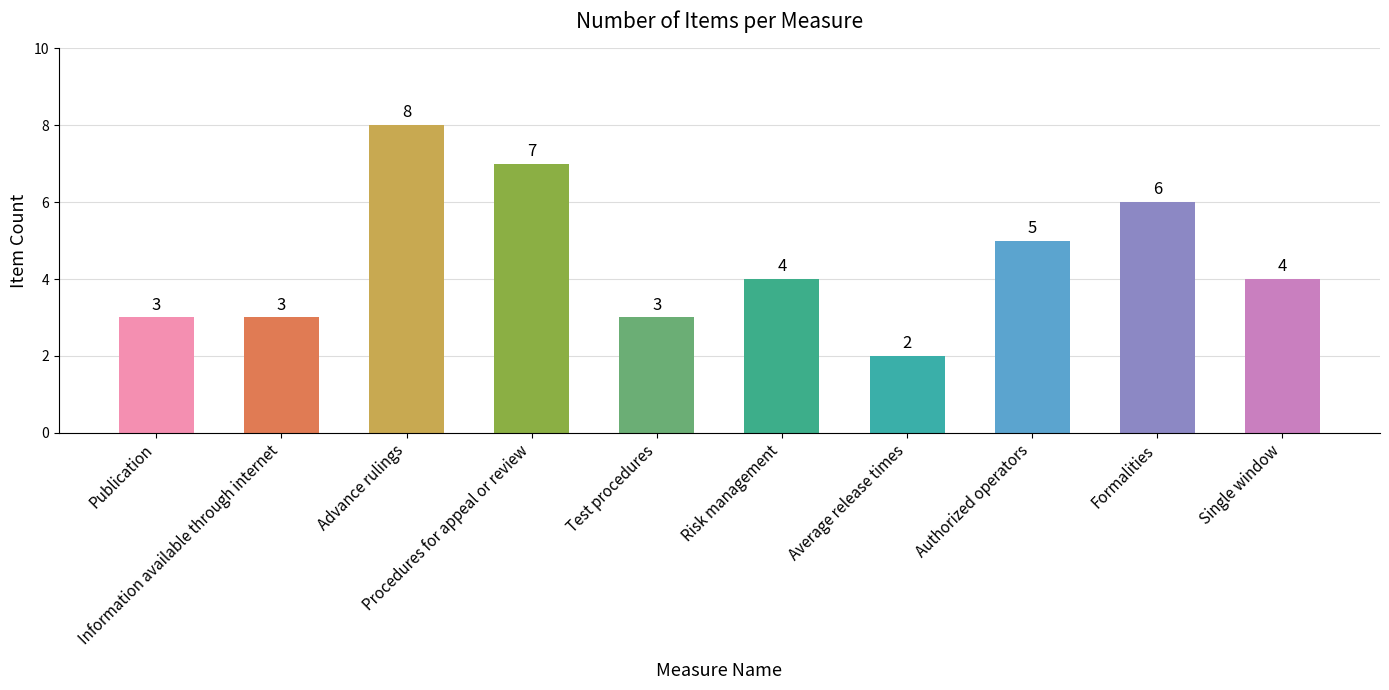

What is the greatest value displayed?

8